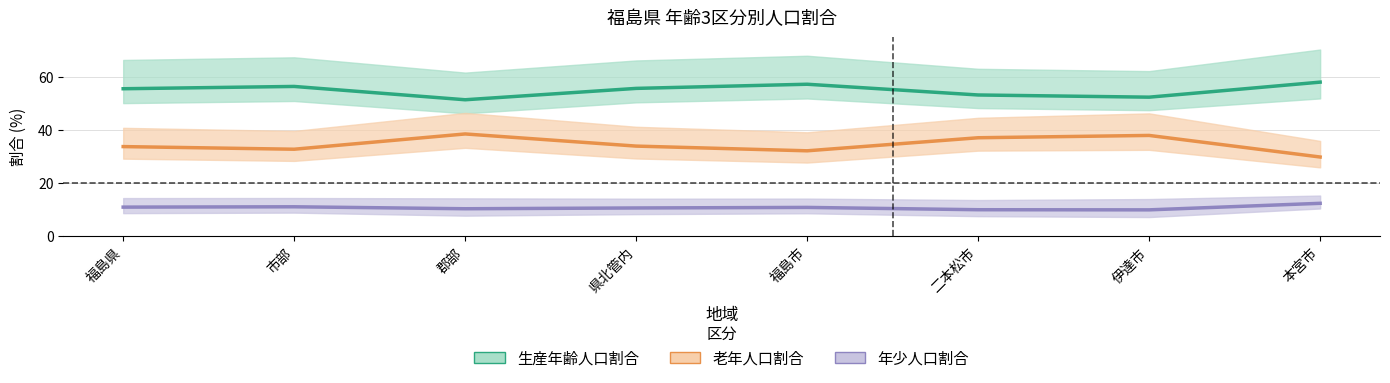

Rank the series by their average value, from highest to lowest.

生産年齢人口割合, 老年人口割合, 年少人口割合